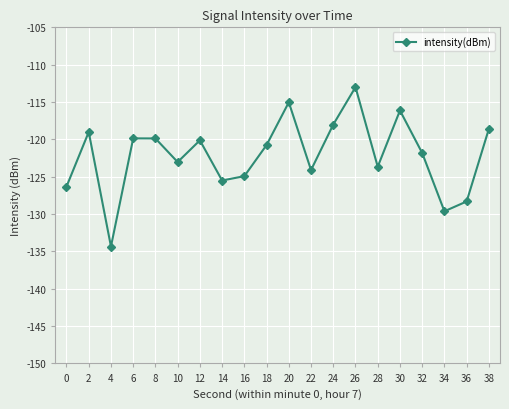

What is the change in value from 12 to 32?

-1.7